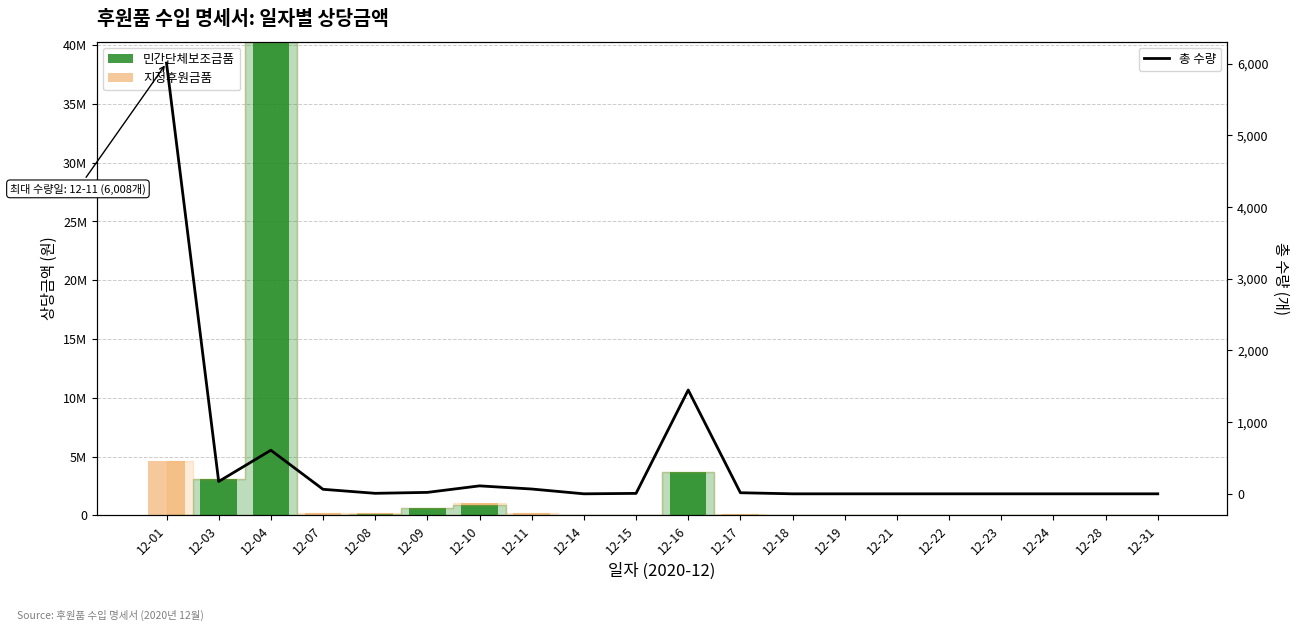

Reading right to left, what are all the values shown in this chart?

민간단체보조금품: 0	0	0	0	0	0	0	0	0	3710400	0	0	0	880000	600000	138000	0	40300078	3110408	0
지정후원금품: 0	0	0	0	0	0	0	0	90000	0	20000	0	210000	130000	0	80000	199500	0	0	4663400
총 수량: 0	0	0	0	0	0	0	0	15	1448	6	0	67	111	20	7	63	608	172	6008